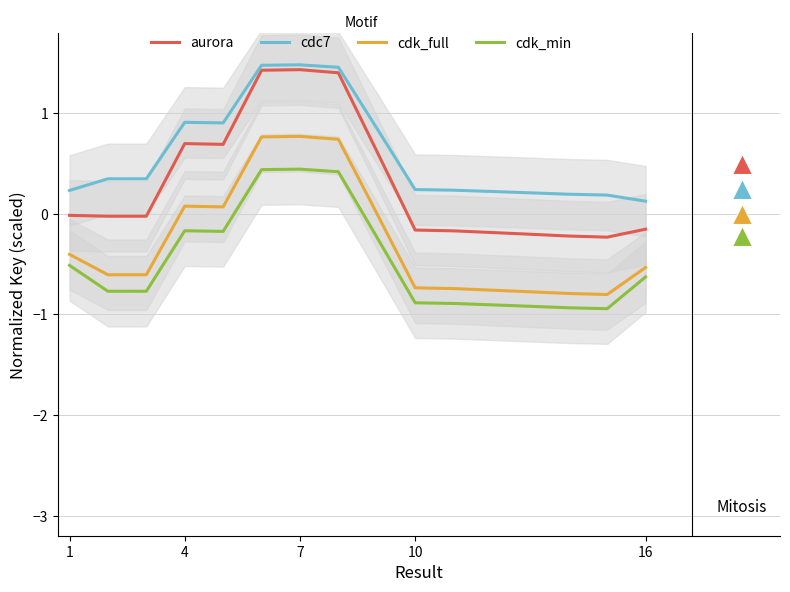

True or false: cdk_min and aurora intersect in this chart.

False